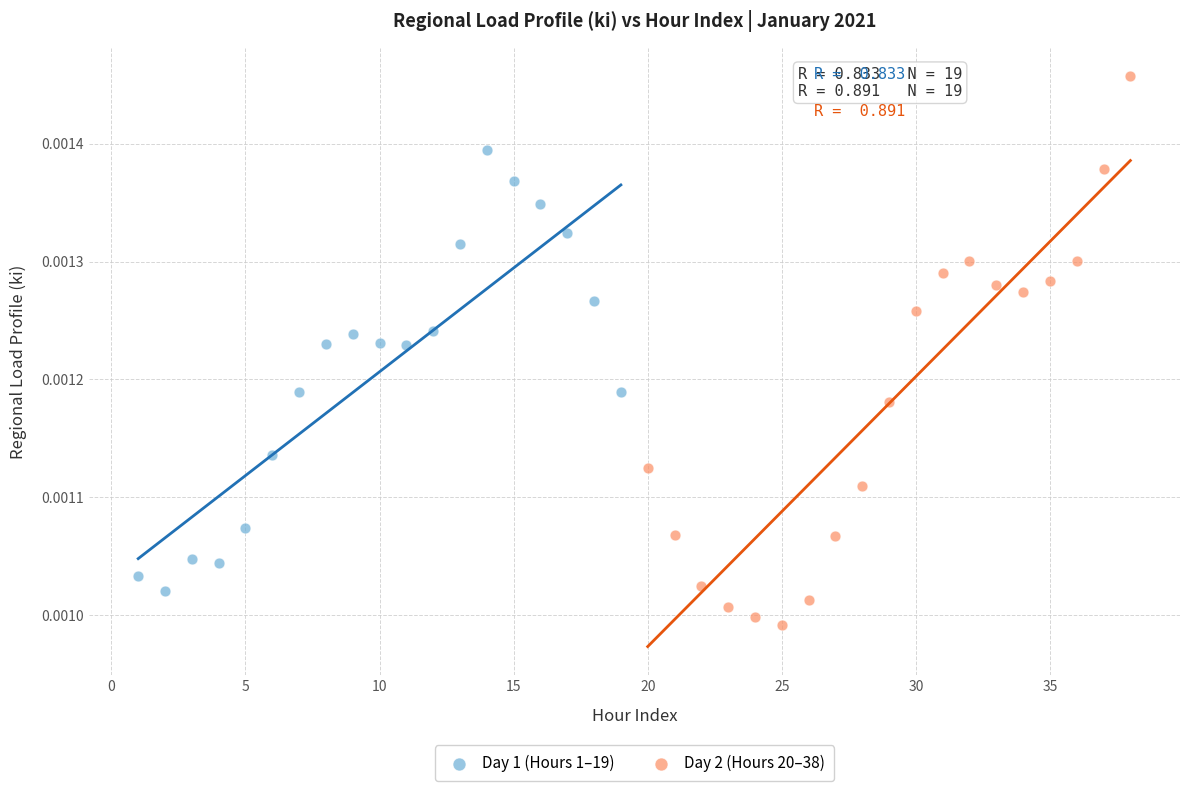

Which series has the widest spread of Y values?

Day 2 (Hours 20–38)